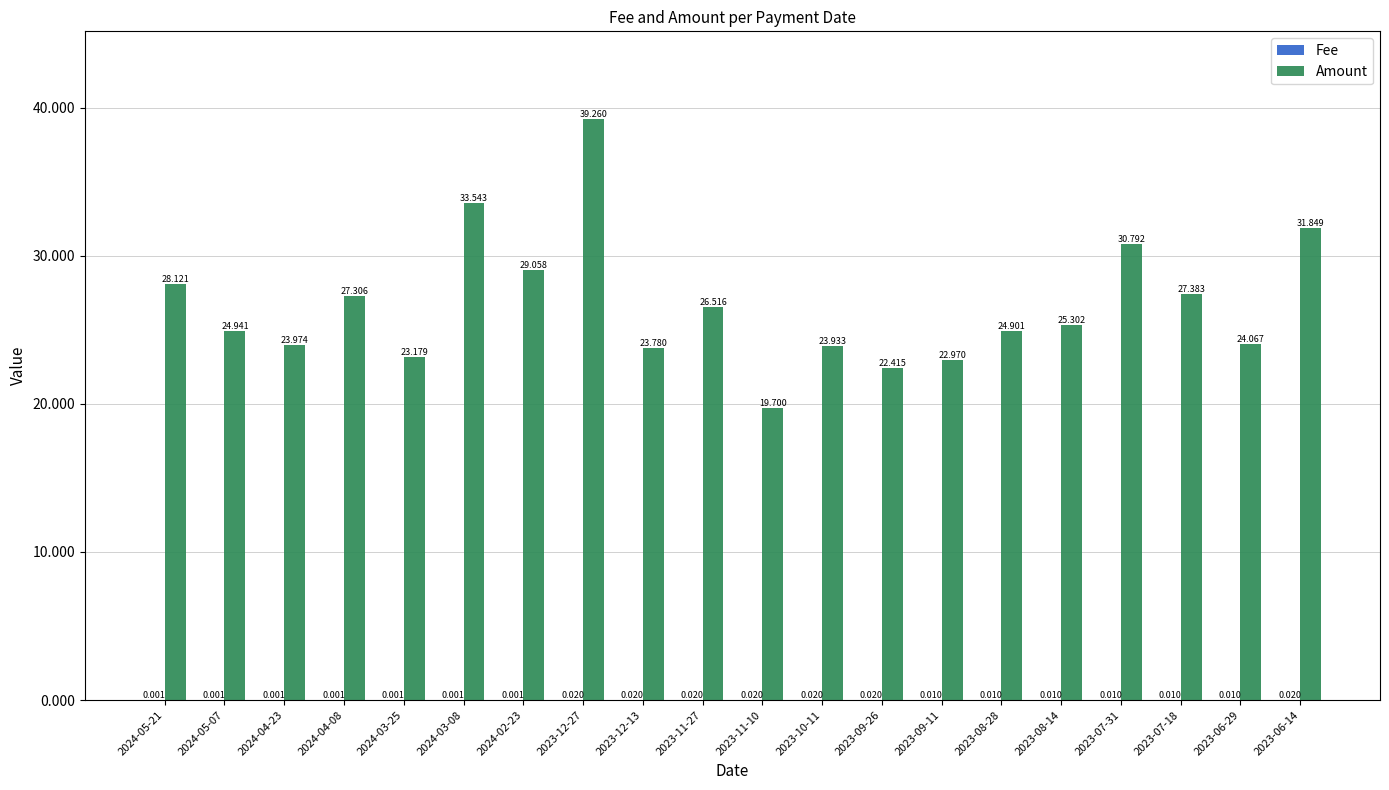

Between 2023-12-27 and 2023-06-29, which series saw the biggest shift?

Amount